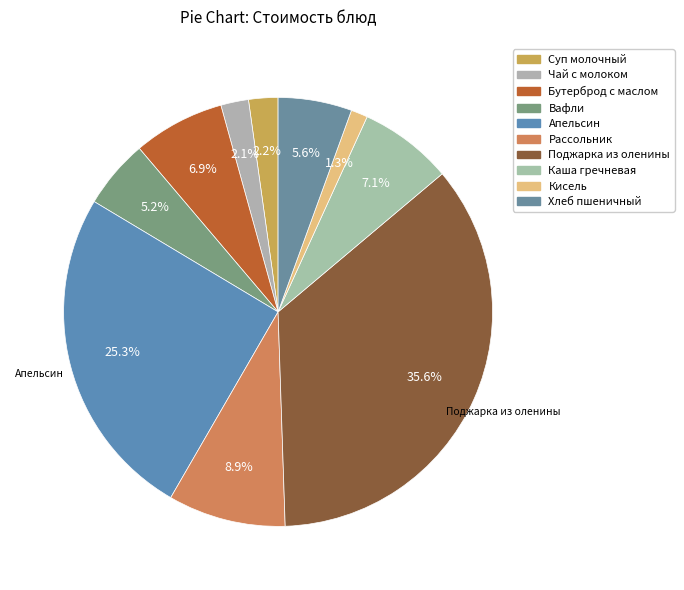

Rank the categories by value from highest to lowest.

Поджарка из оленины и свинины, Апельсин, Рассольник домашний с олениной, Каша гречневая рассыпчатая, Бутерброд с маслом, Хлеб пшеничный, Вафли, Суп молочный с макаронными изделиями, Чай с сахаром и молоком, Кисель из концентрата